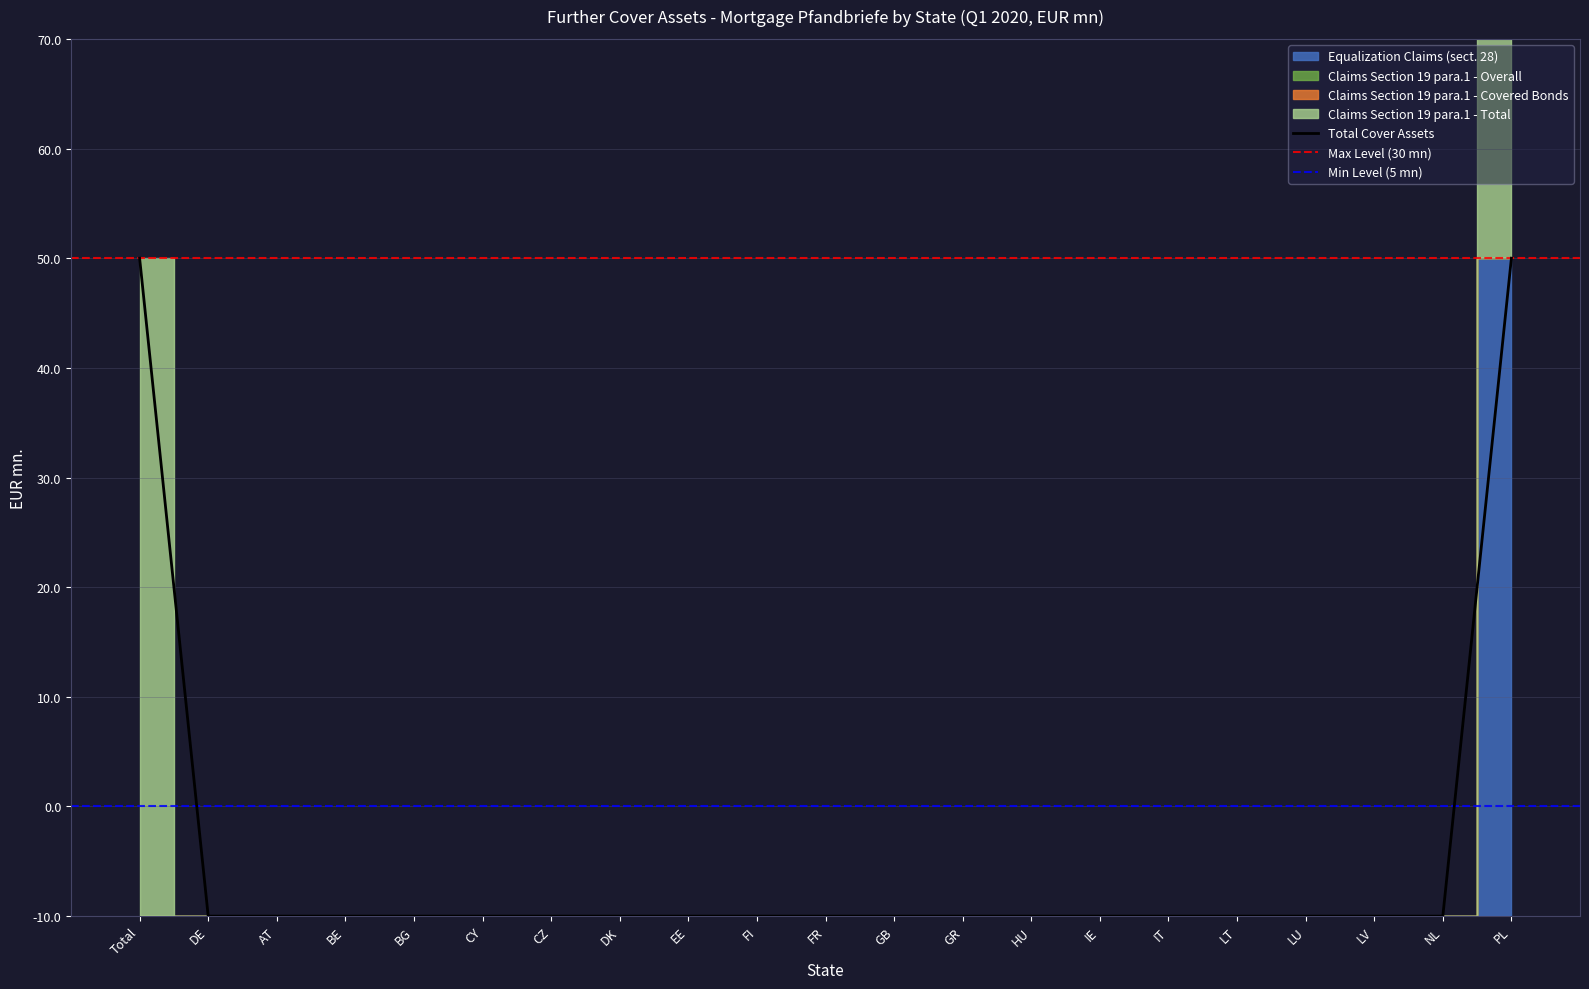

True or false: equalization_claims has more than 0 interior local peaks.

False